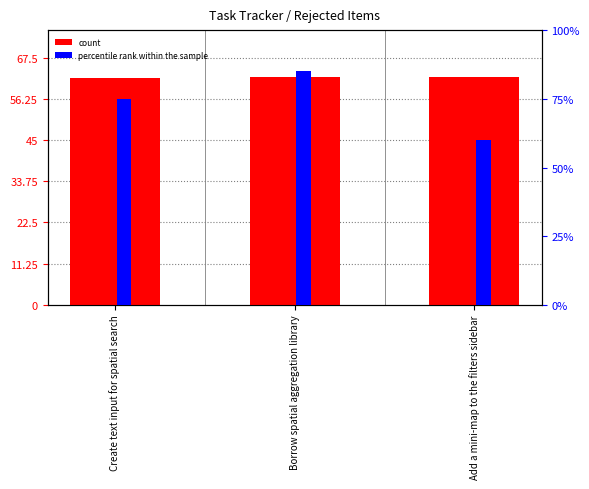

Reading left to right, extract all data points from this chart.

count: Create text input for spatial search=62.0	Borrow spatial aggregation library=62.2	Add a mini-map to the filters sidebar=62.2
percentile rank within the sample: Create text input for spatial search=75.0	Borrow spatial aggregation library=85.0	Add a mini-map to the filters sidebar=60.0